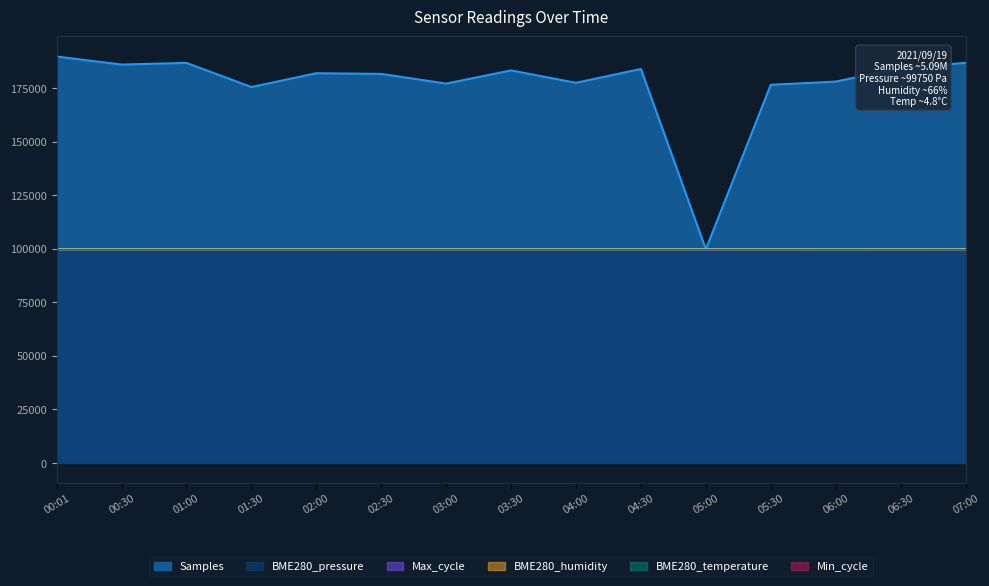

What is the difference between the BME280_temperature values at 00:01 and 06:00?

0.9